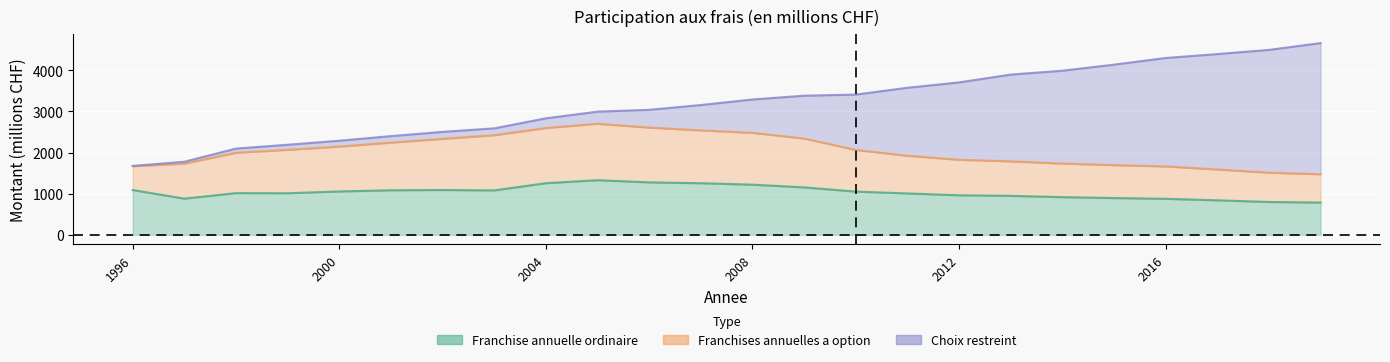

What is the total value across all series at 2015?

4135.2